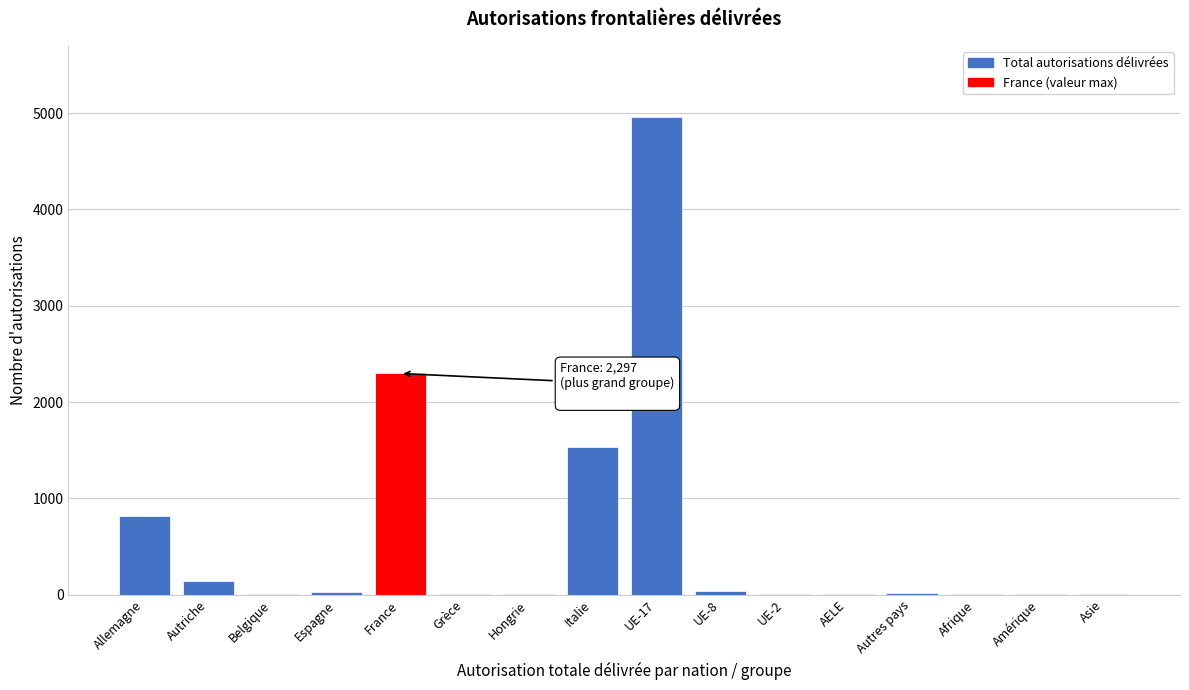

Where is the data nearest to the value 2479?

France